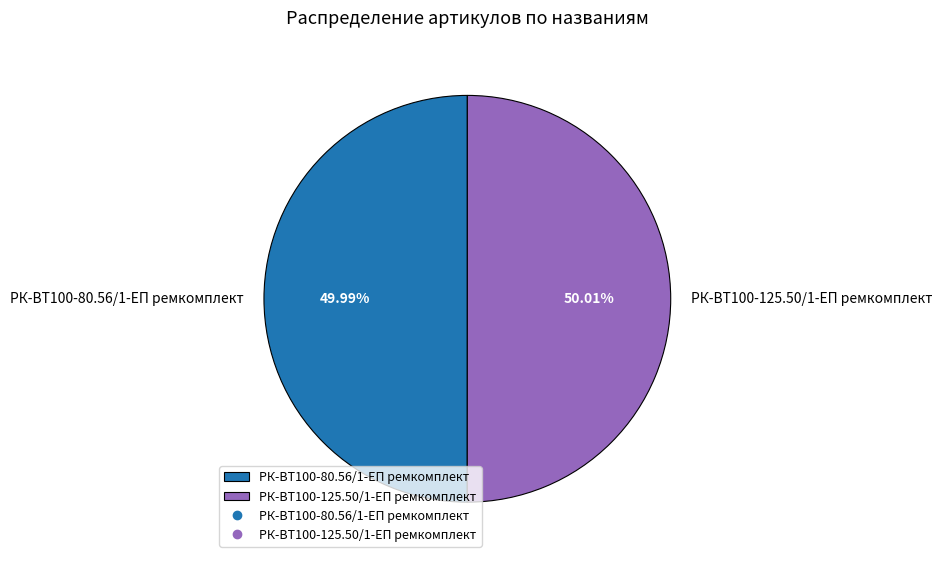

What is the ratio of the value at РК-ВТ100-80.56/1-ЕП ремкомплект to the value at РК-ВТ100-125.50/1-ЕП ремкомплект?

1.0